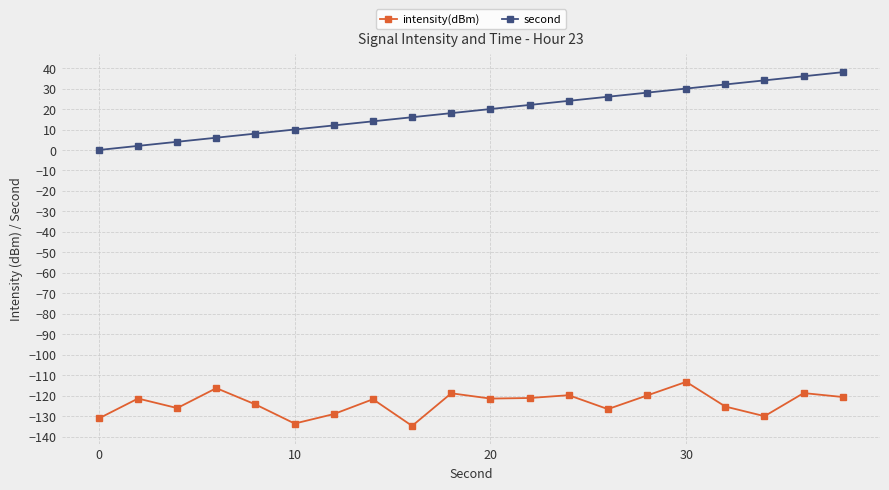

What is the value of the second point at the 7th from the left?

12.0